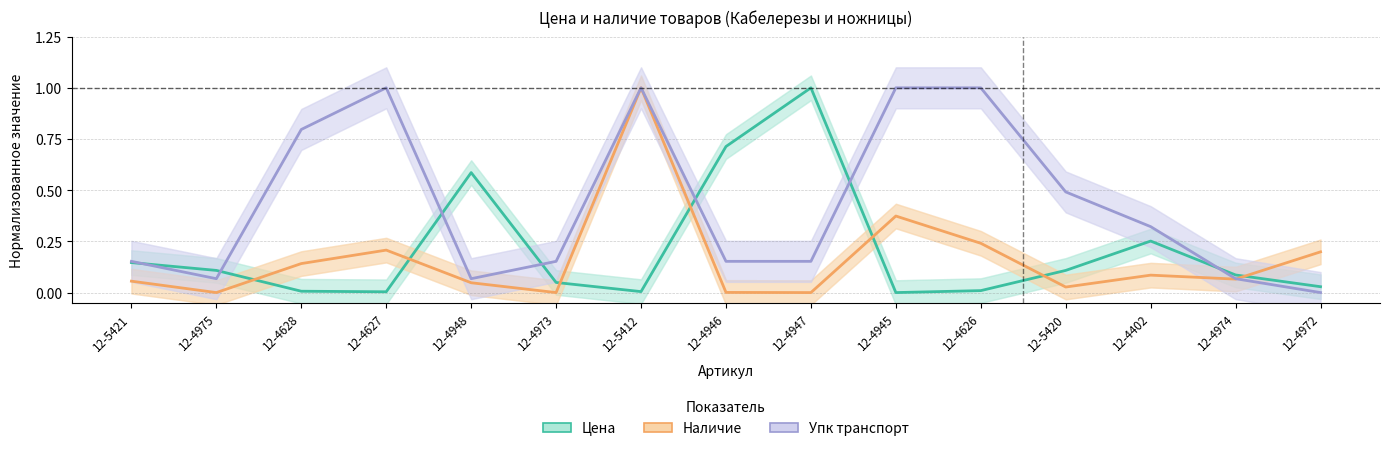

Between 12-5412 and 12-4402, which series saw the biggest shift?

Наличие